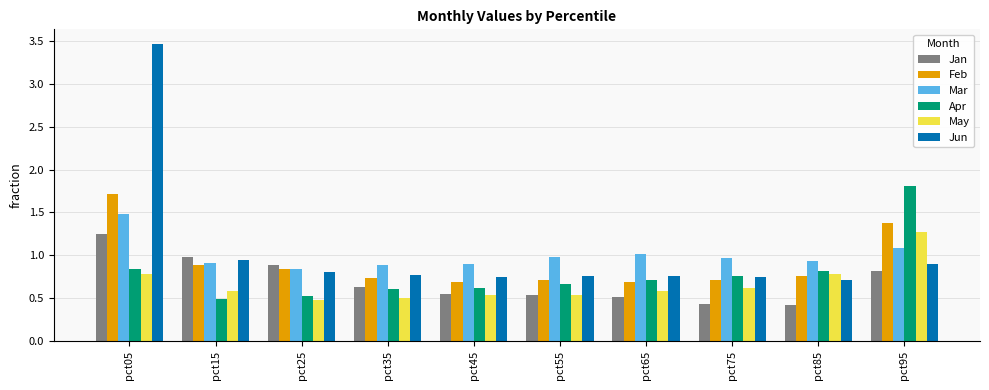

The value of Jun at pct55 is 1.3. True or false?

False